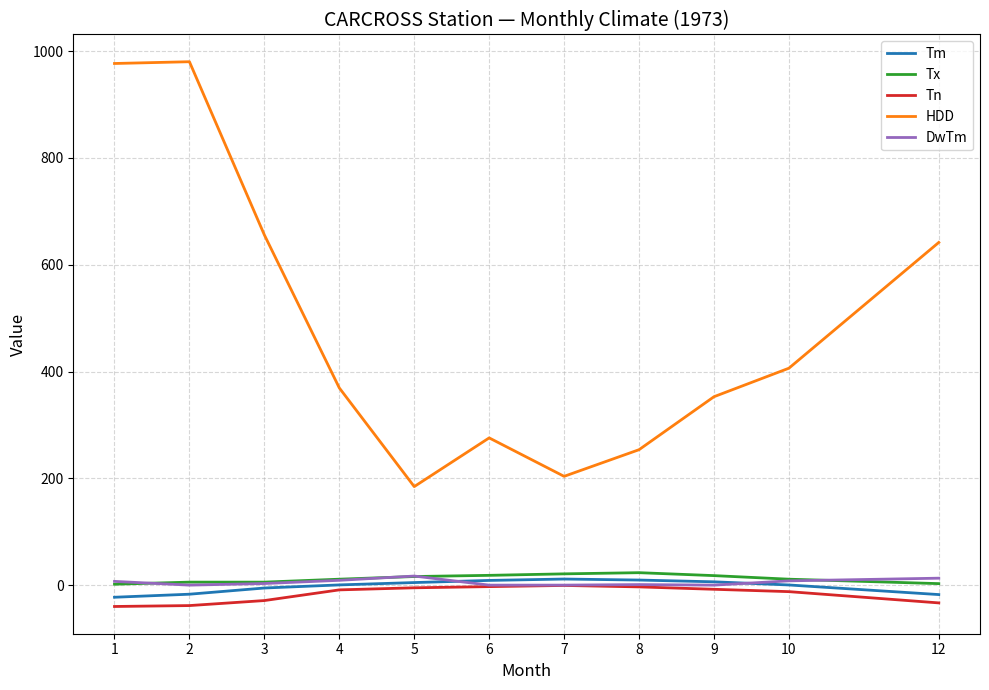

At how many categories does at least one series exceed 776?

2